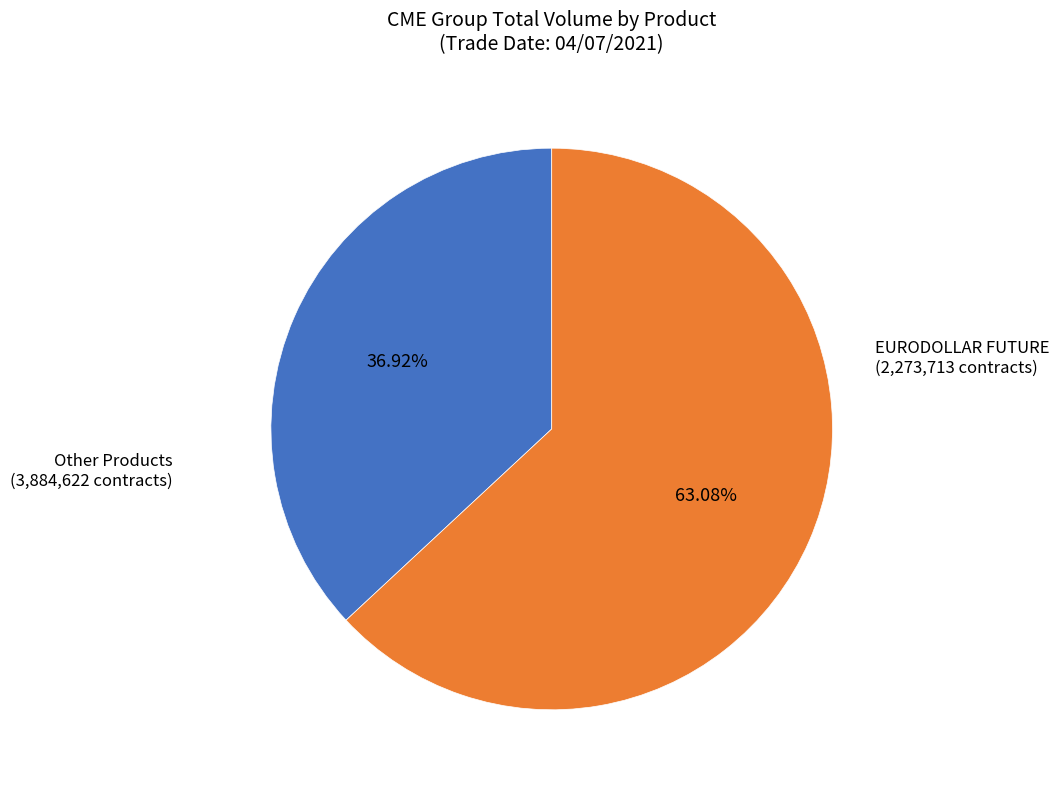

What is the smallest slice in the pie chart?

EURODOLLAR FUTURE